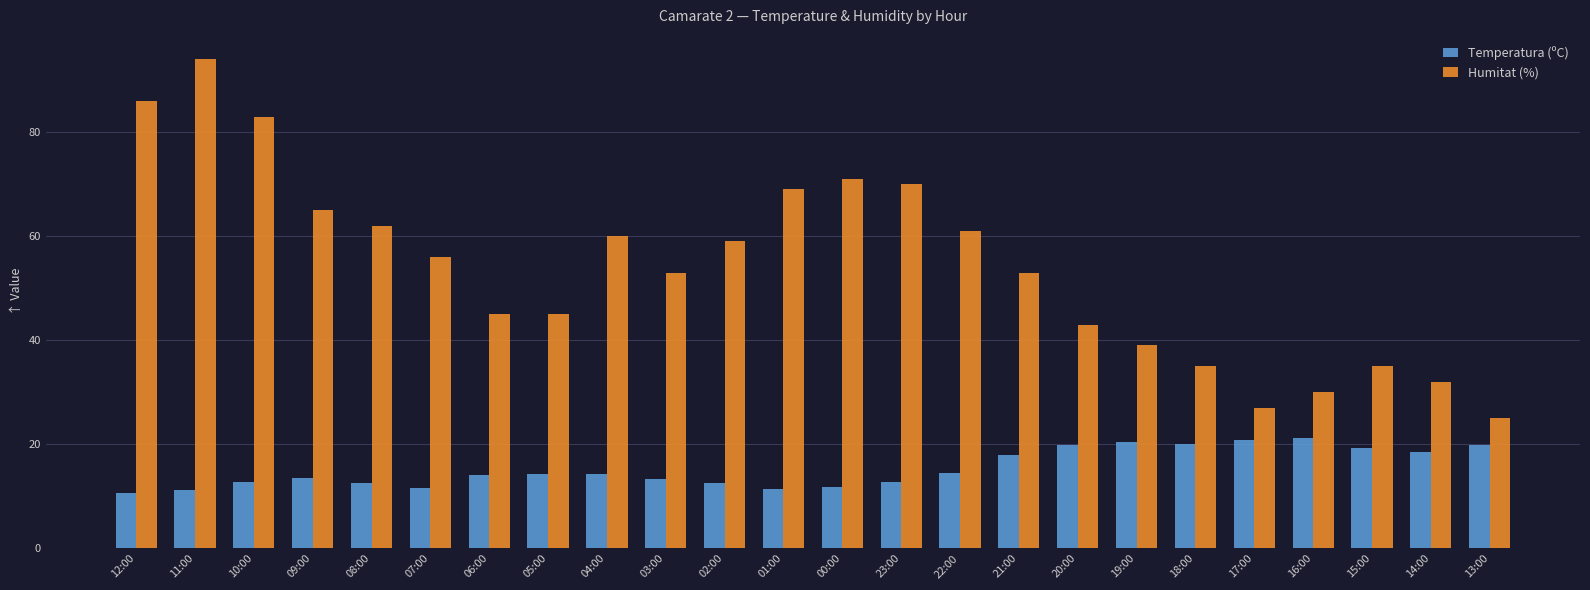

Which series changed the most between 15:00 and 14:00?

Humitat (%)